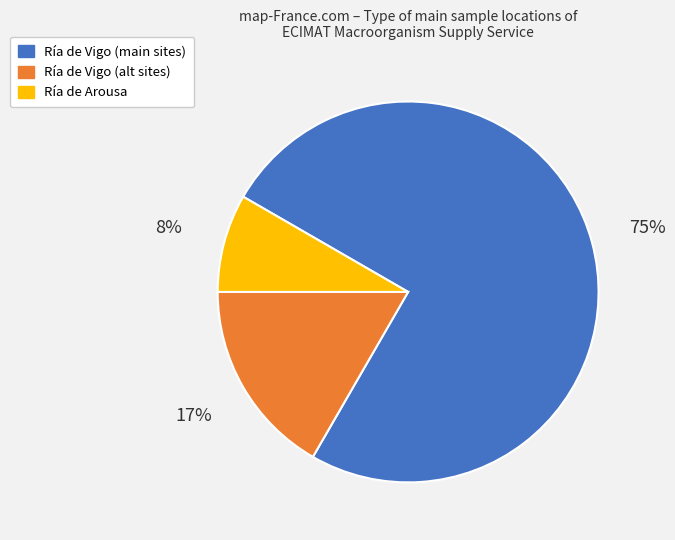

Does any single category account for the majority?

Yes